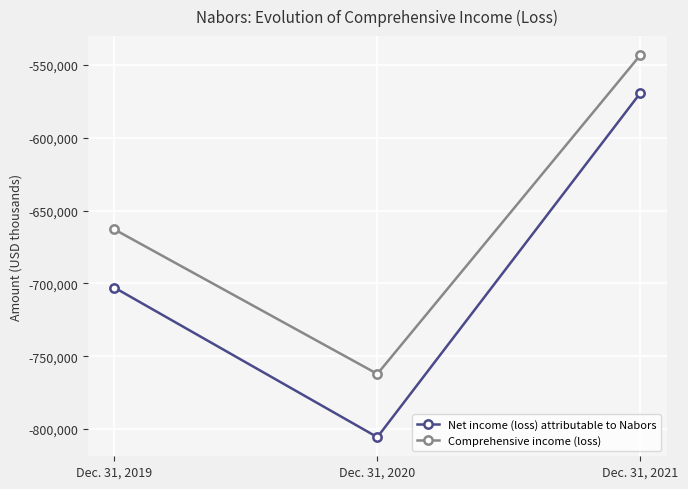

What is the maximum value for Comprehensive income (loss)?

-543200